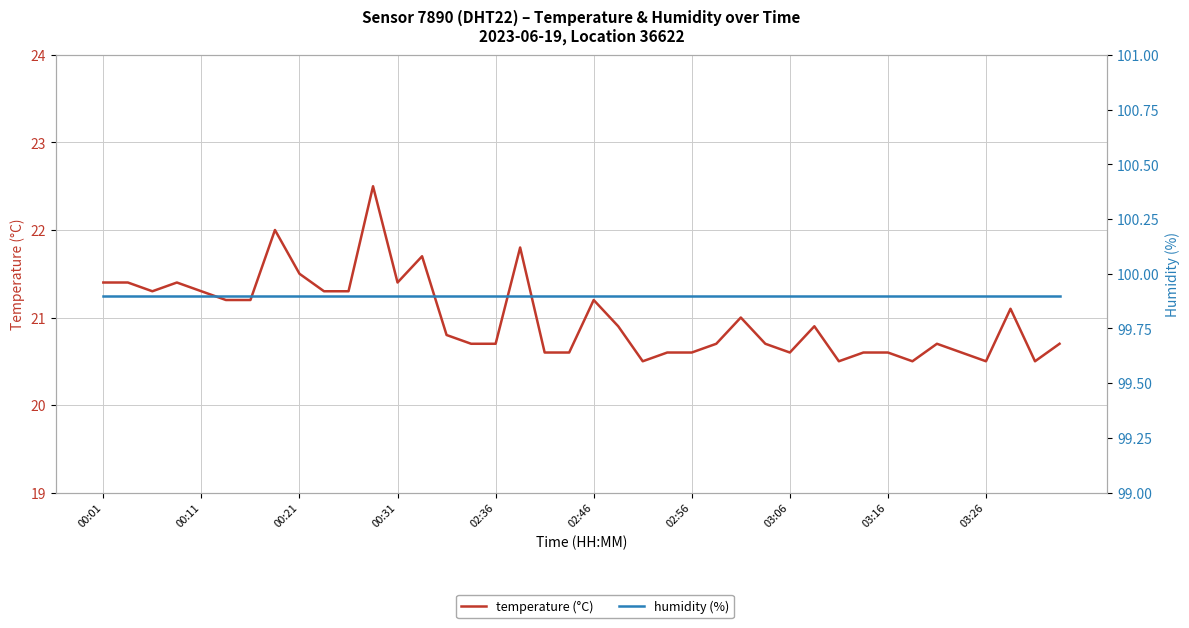

What is the approximate value of humidity (%) at 29?

99.9